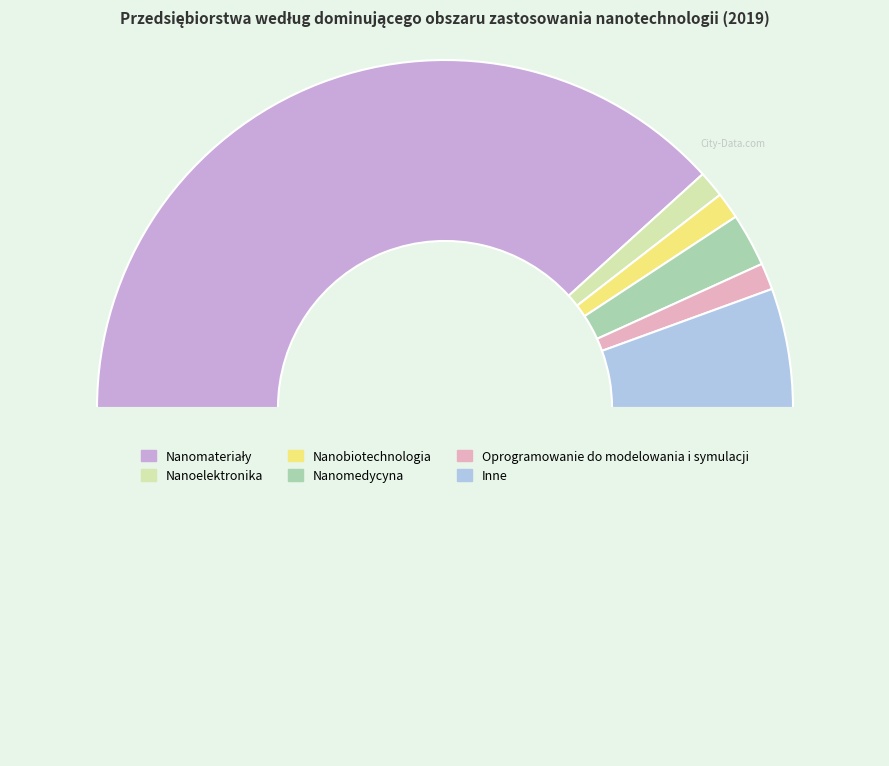

How many segments does this pie chart have?

7